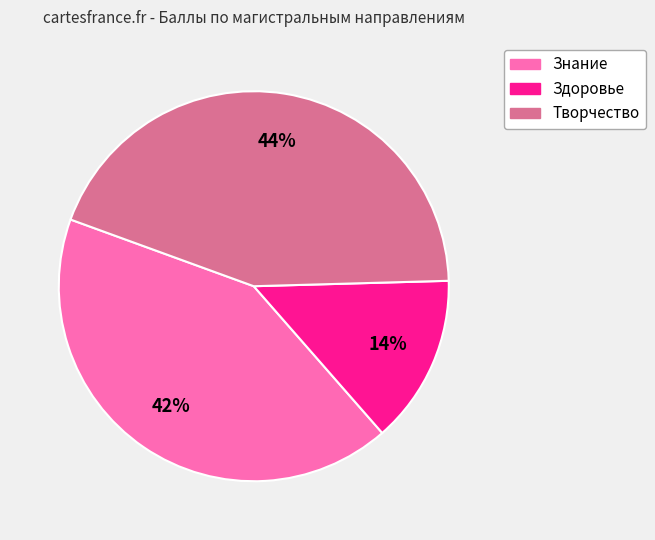

Do Знание and Творчество together represent more than half of the pie?

Yes